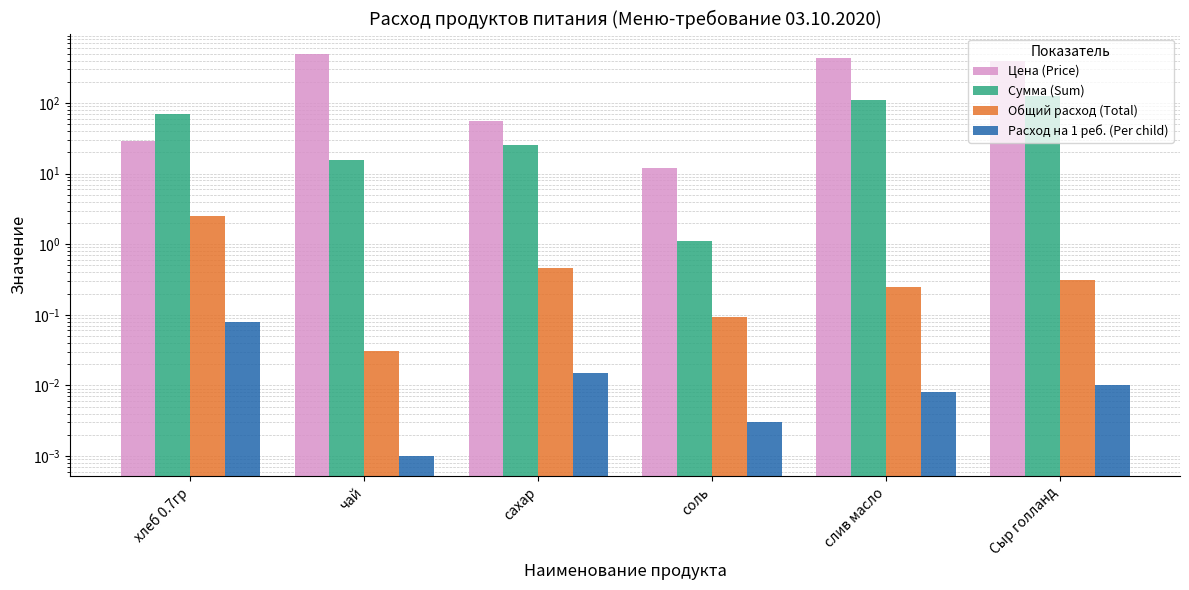

What are all the series names shown in the legend?

Цена (Price), Сумма (Sum), Общий расход (Total), Расход на 1 реб. (Per child)